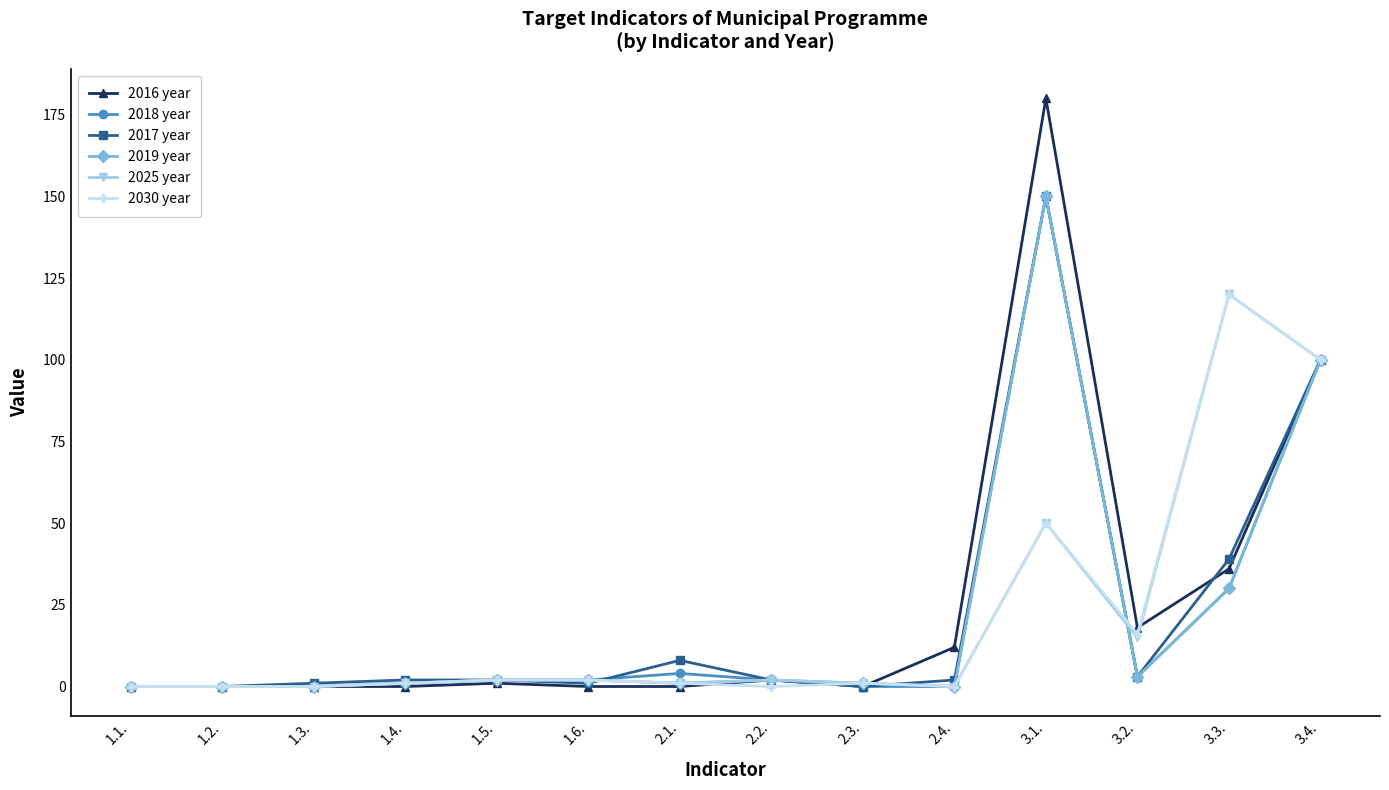

At which category is the sum across all series the highest?

3.1.